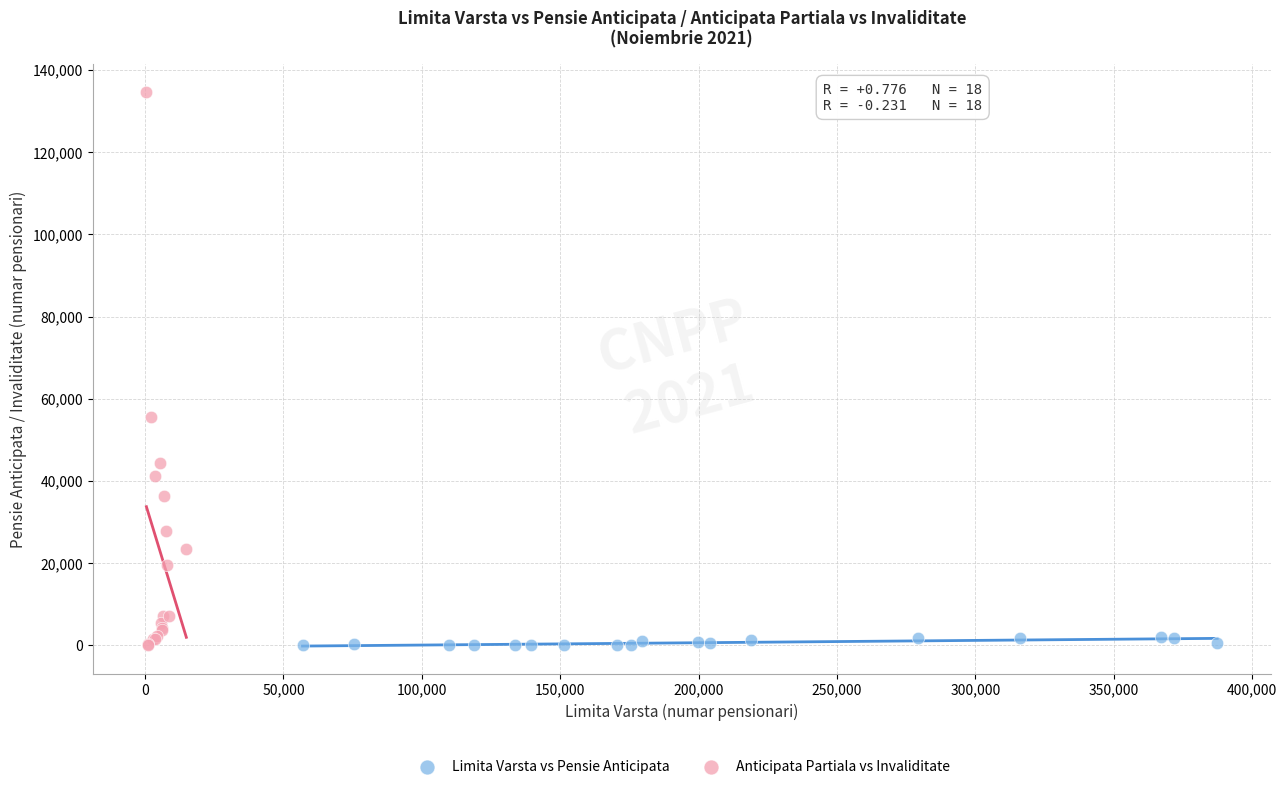

What are all the series names shown in the legend?

Limita Varsta vs Pensie Anticipata, Anticipata Partiala vs Invaliditate